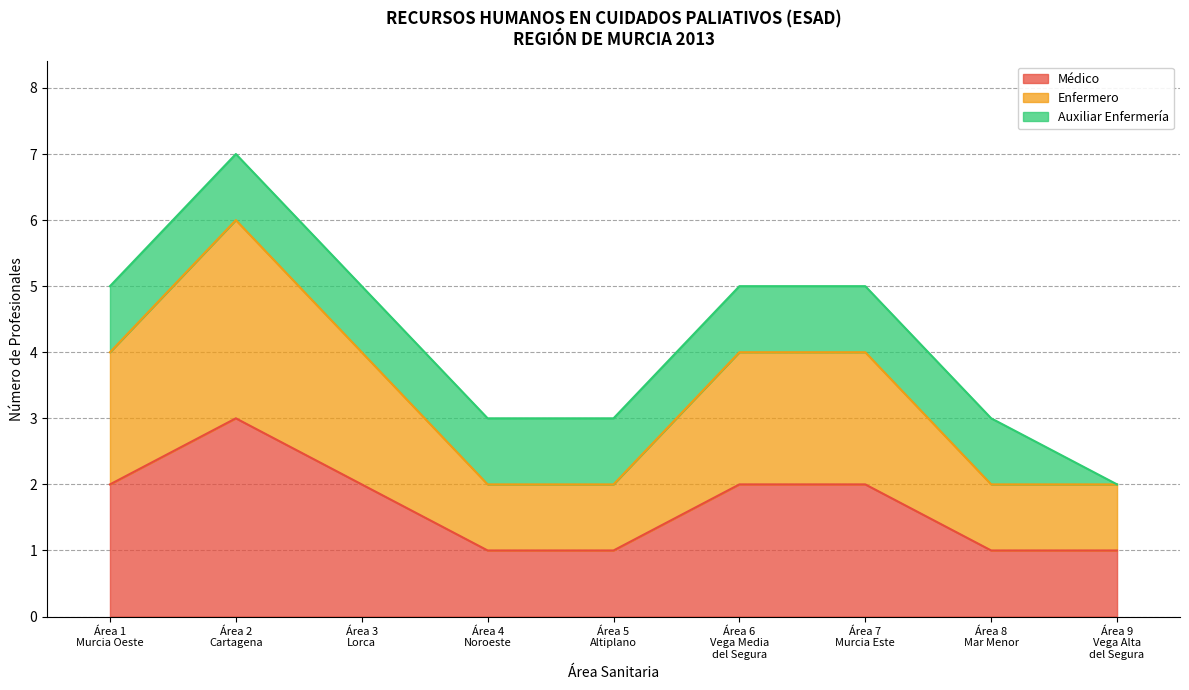

At which category does Enfermero reach its first local peak?

Área 2
Cartagena